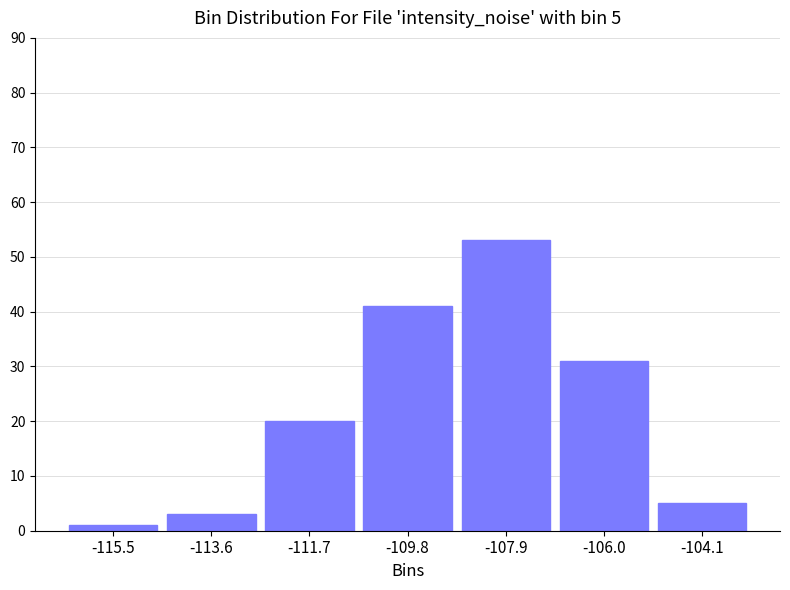

Which range on the x-axis has the tallest bar?

-108.8 to -107.0